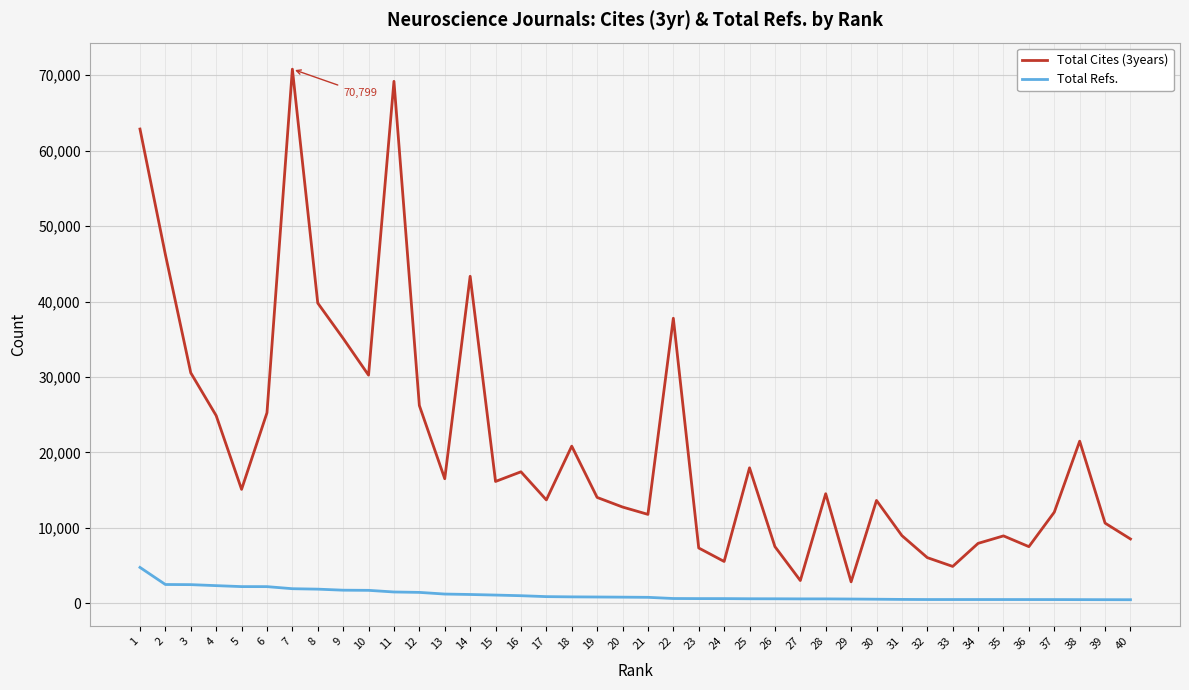

At how many categories does at least one series exceed 29358?

10